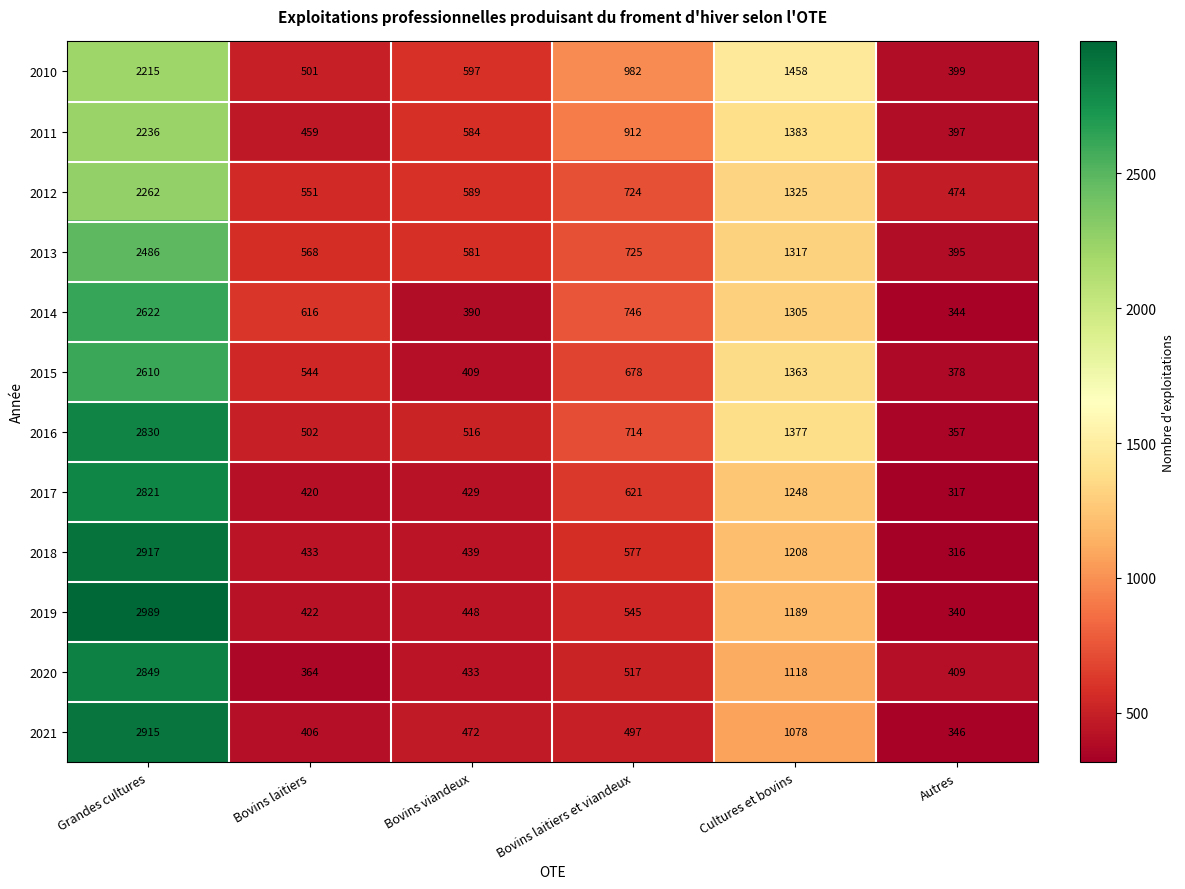

At which category is the sum across all series the highest?

Grandes cultures